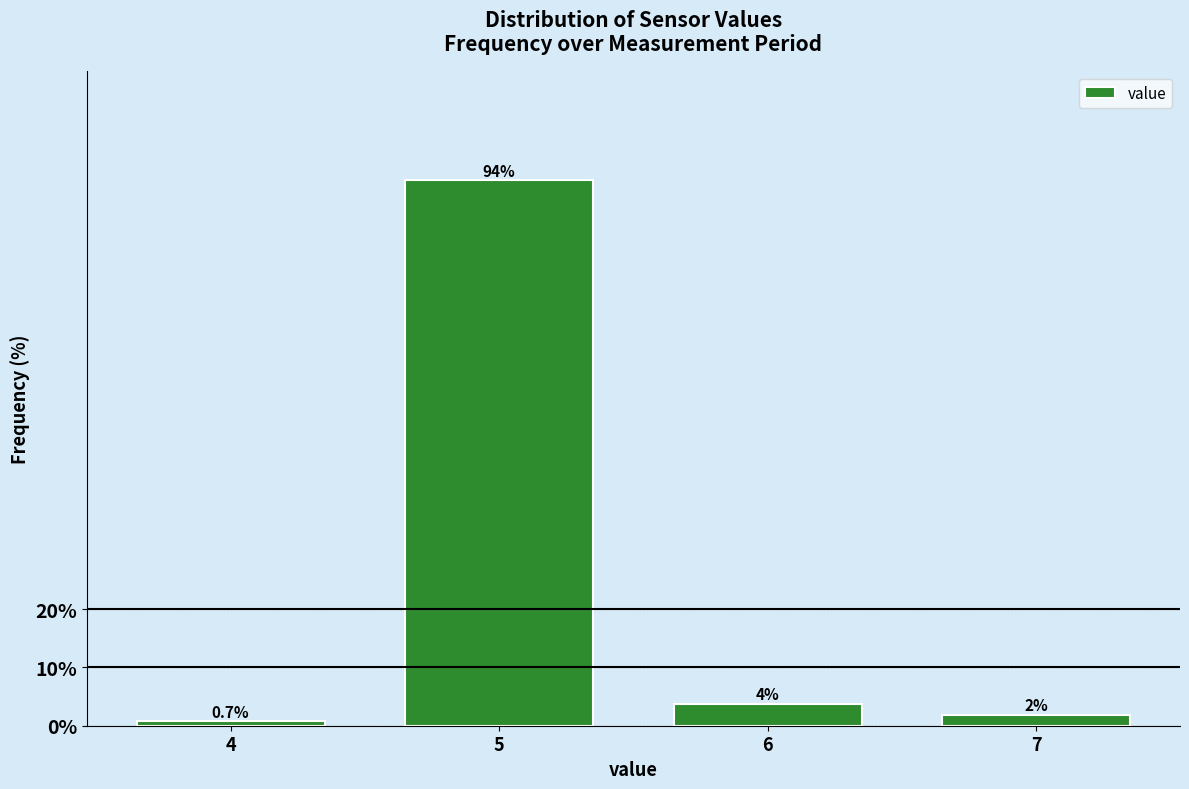

At which label does the data first exceed 3?

5